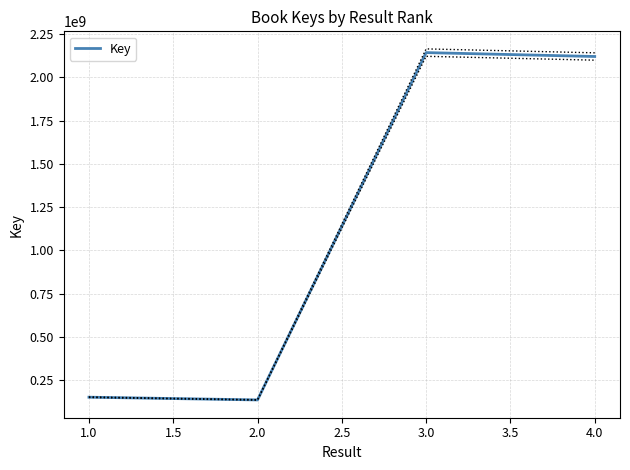

The value of Key at 4.0 is 3185839438. True or false?

False